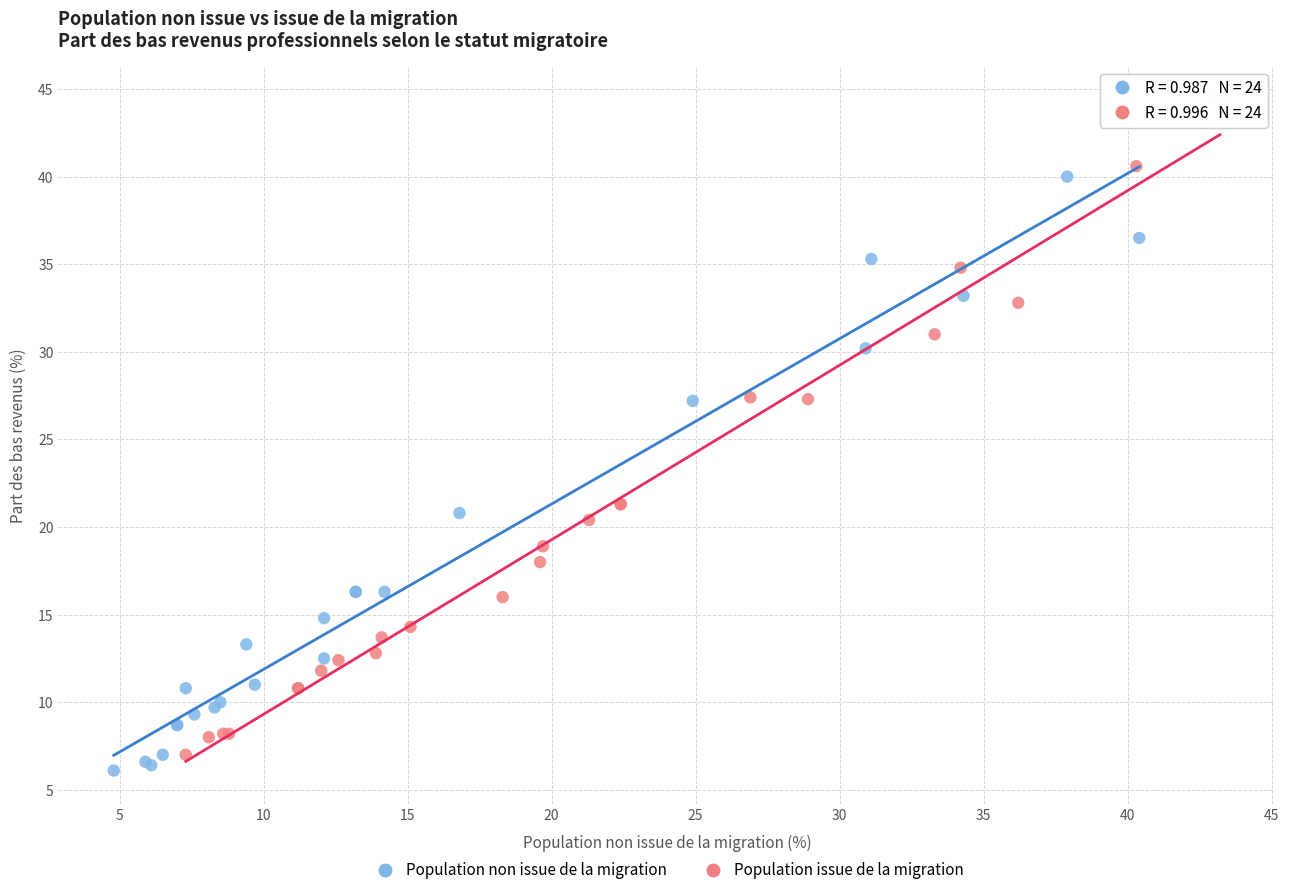

Which series contains the lowest Y value?

Population non issue de la migration